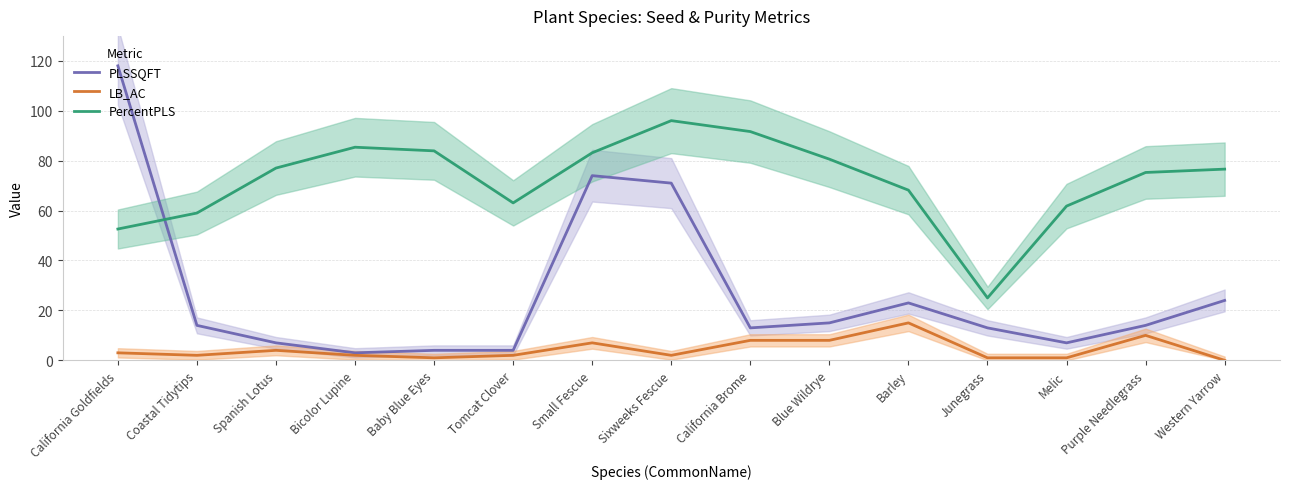

True or false: LB_AC has more than 1 interior local peaks.

True